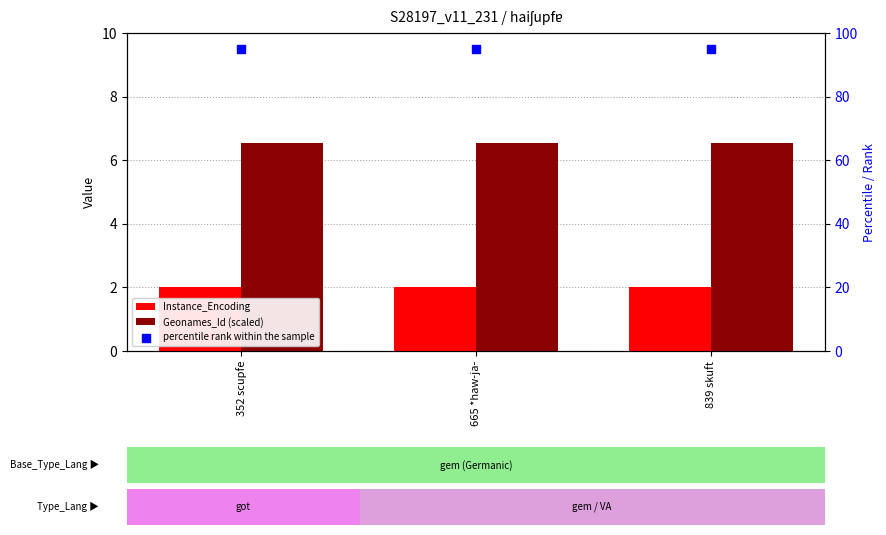

Which series has the largest Y range (max minus min)?

Instance_Encoding